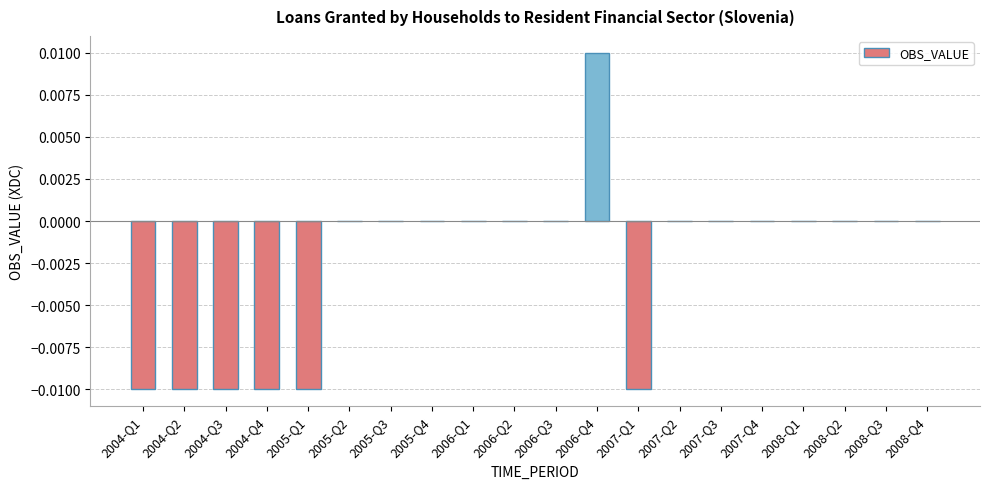

How many distinct data groups are displayed?

1